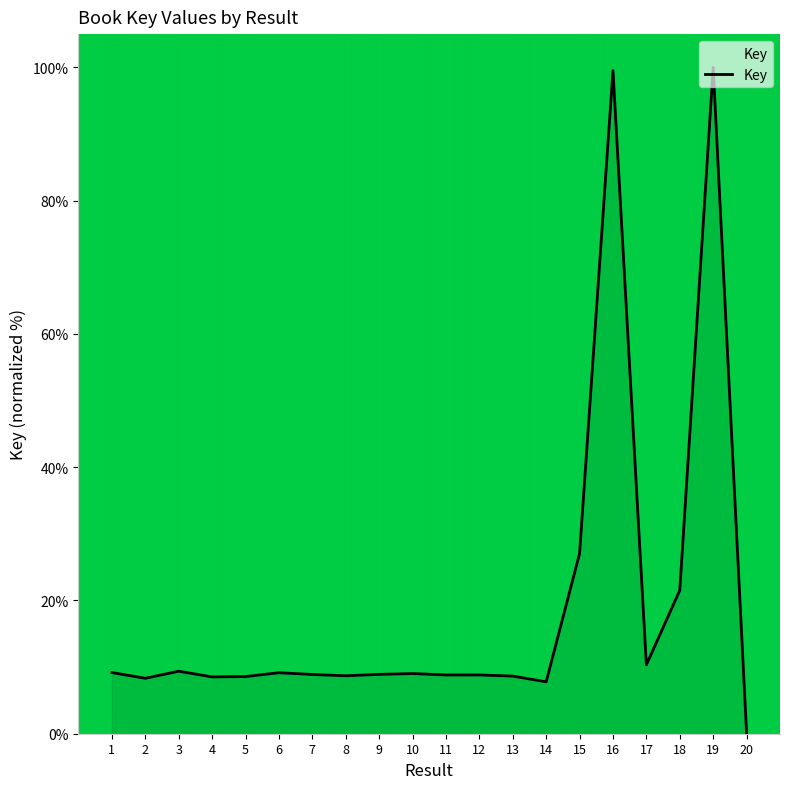

Between 2 and 19, which is larger?

19